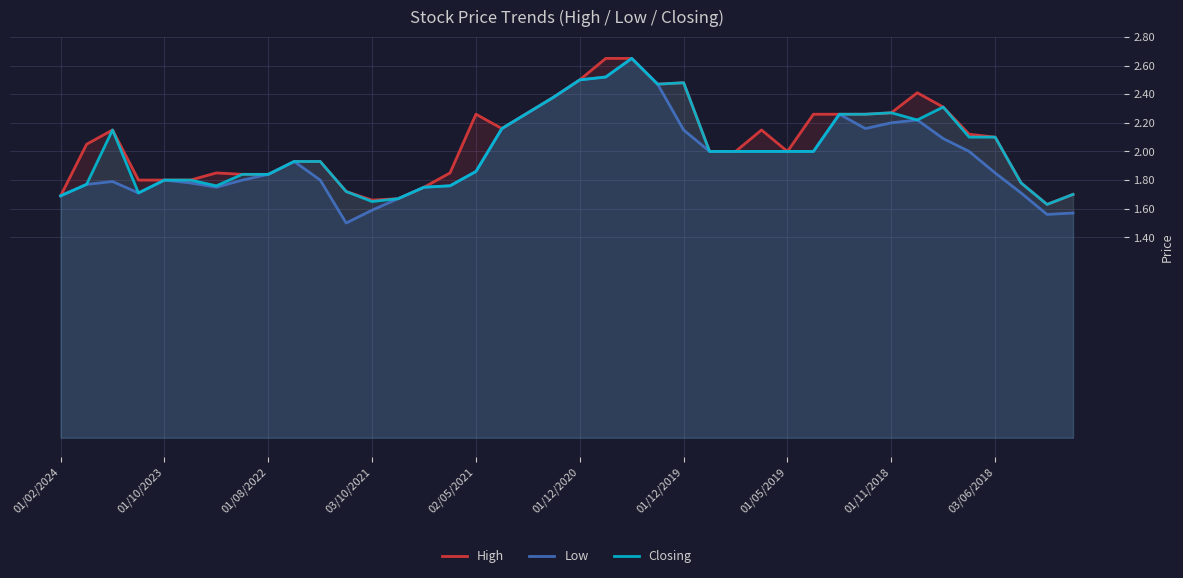

What is the lowest value of the Low series?

1.5